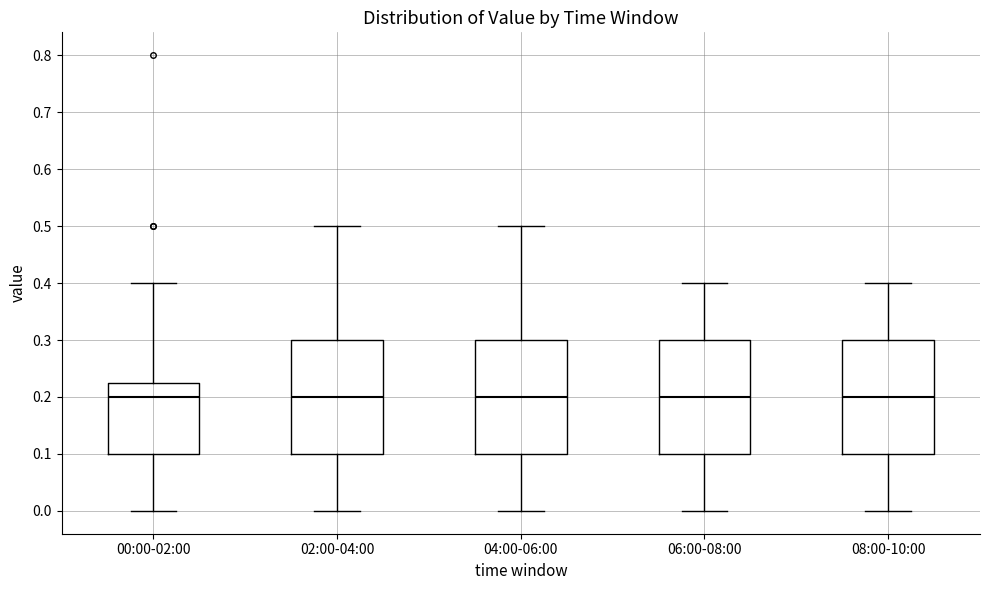

Where does the median line of the box for 06:00-08:00 sit on the y-axis? The values are not printed on the chart, so give them approximately, as read against the axis.

0.20